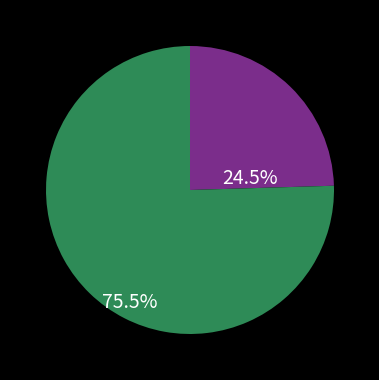

Is there any slice that represents more than half of the pie?

Yes